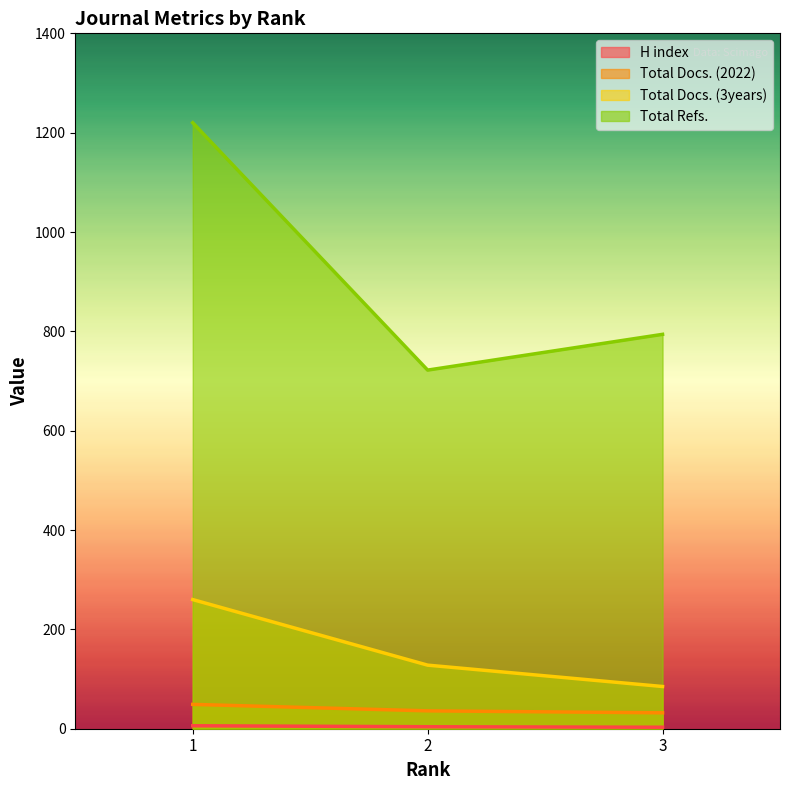

What is the value of the Total Docs. (3years) point at the 1st from the left?

260